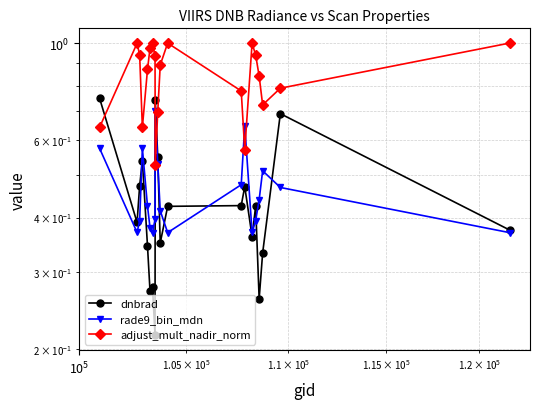

What are all the series names shown in the legend?

dnbrad, rade9_bin_mdn, adjust_mult_nadir_norm